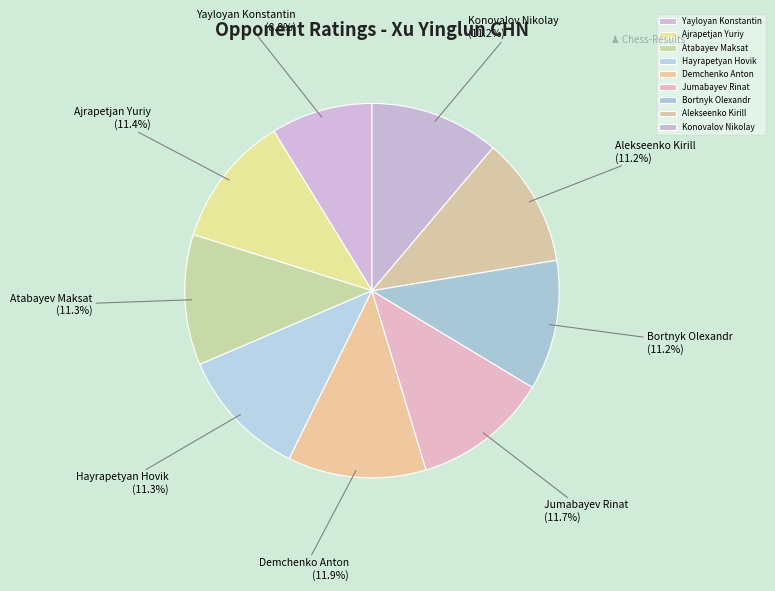

True or false: Ajrapetjan Yuriy accounts for 11% of the total.

True